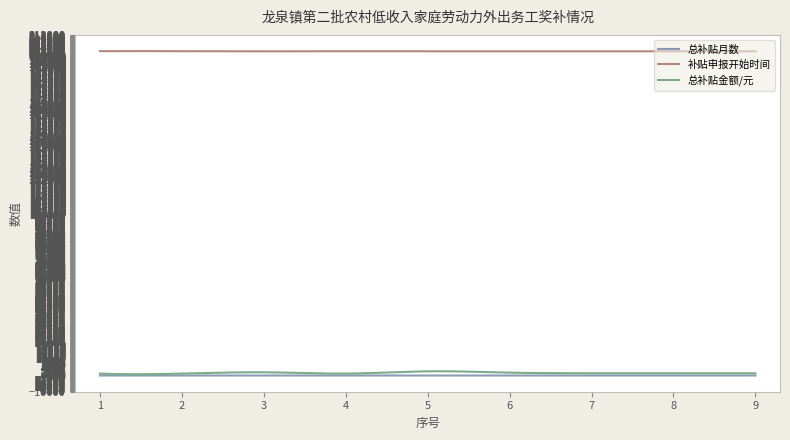

Which series has the widest spread of values?

总补贴金额/元